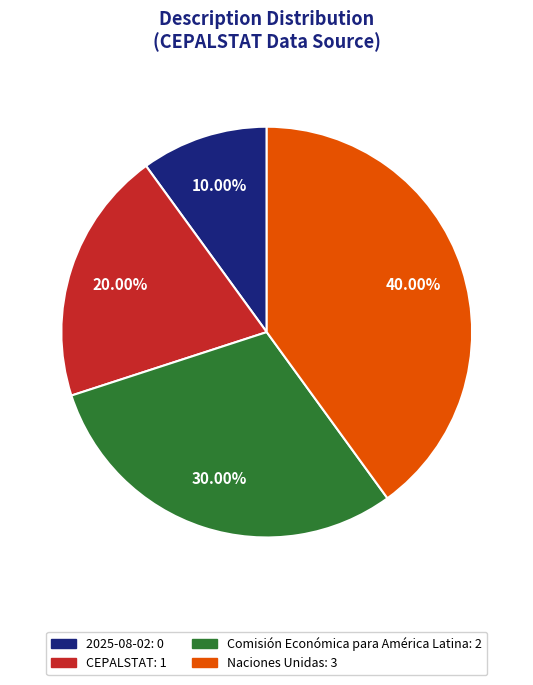

To the nearest percent, what is the combined percentage of CEPALSTAT and Naciones Unidas?

60%